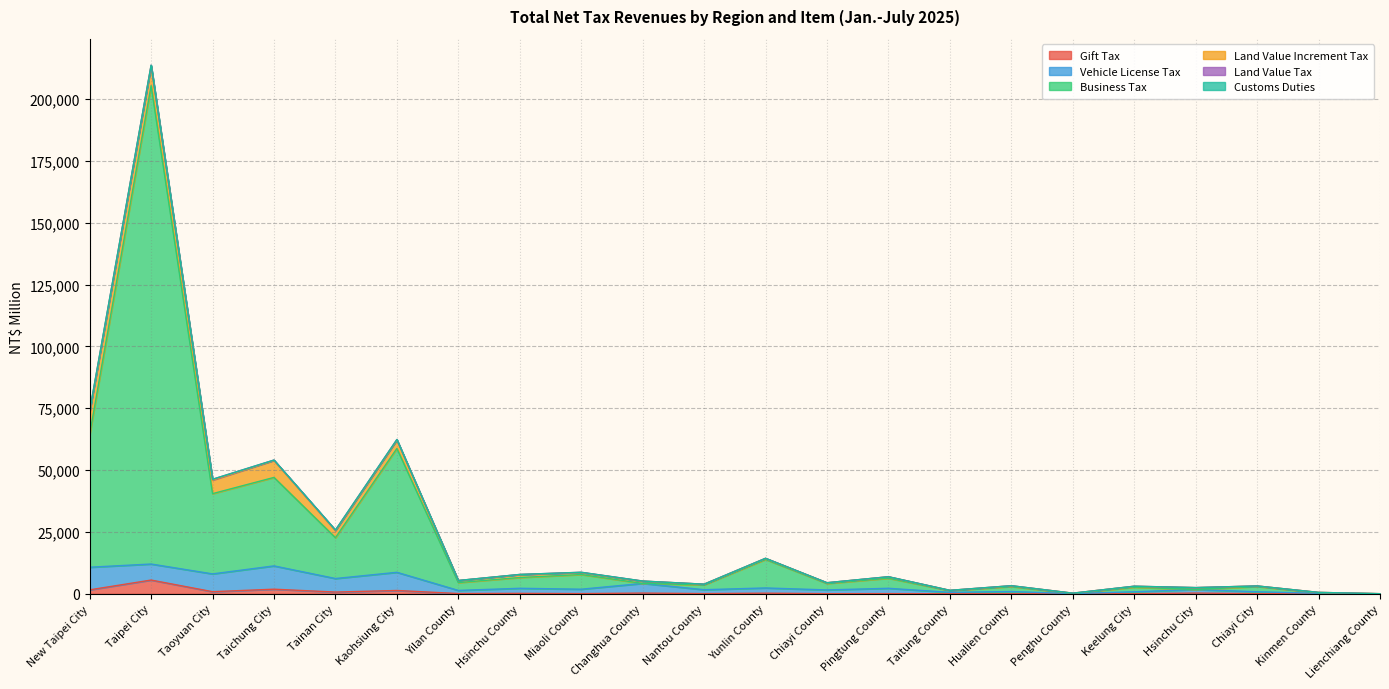

The Land Value Increment Tax series shows 12138 at New Taipei City. True or false?

False